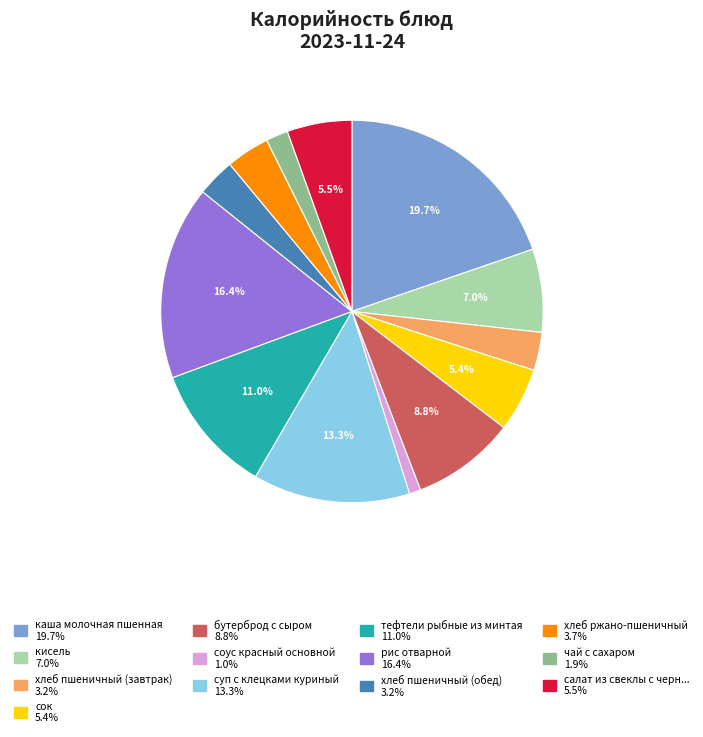

Is there a majority slice in this chart?

No